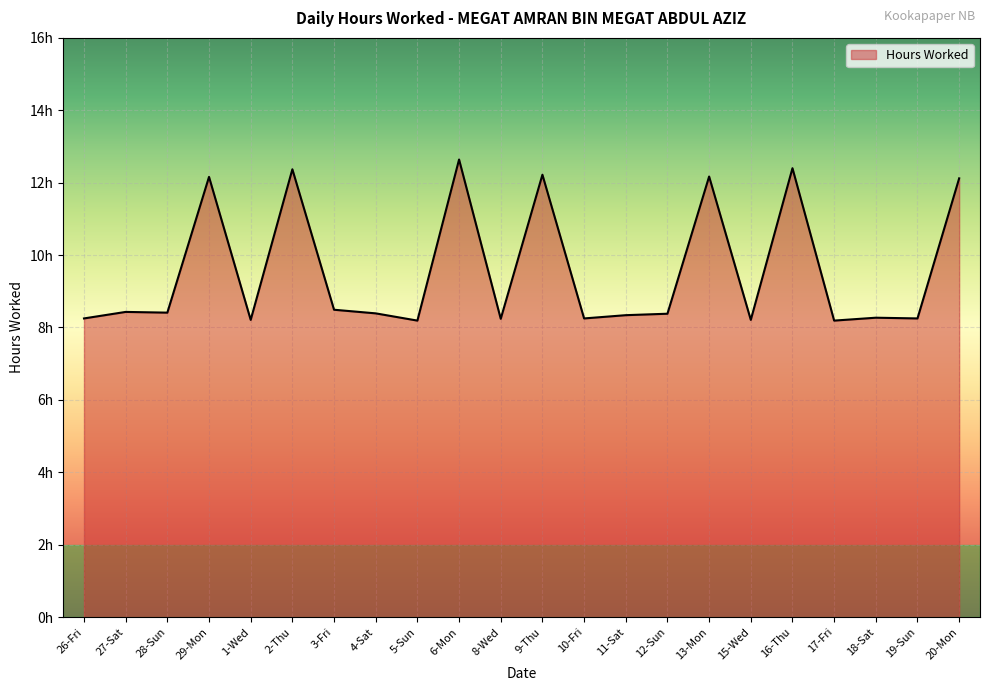

What position from the left is 4-Sat?

8